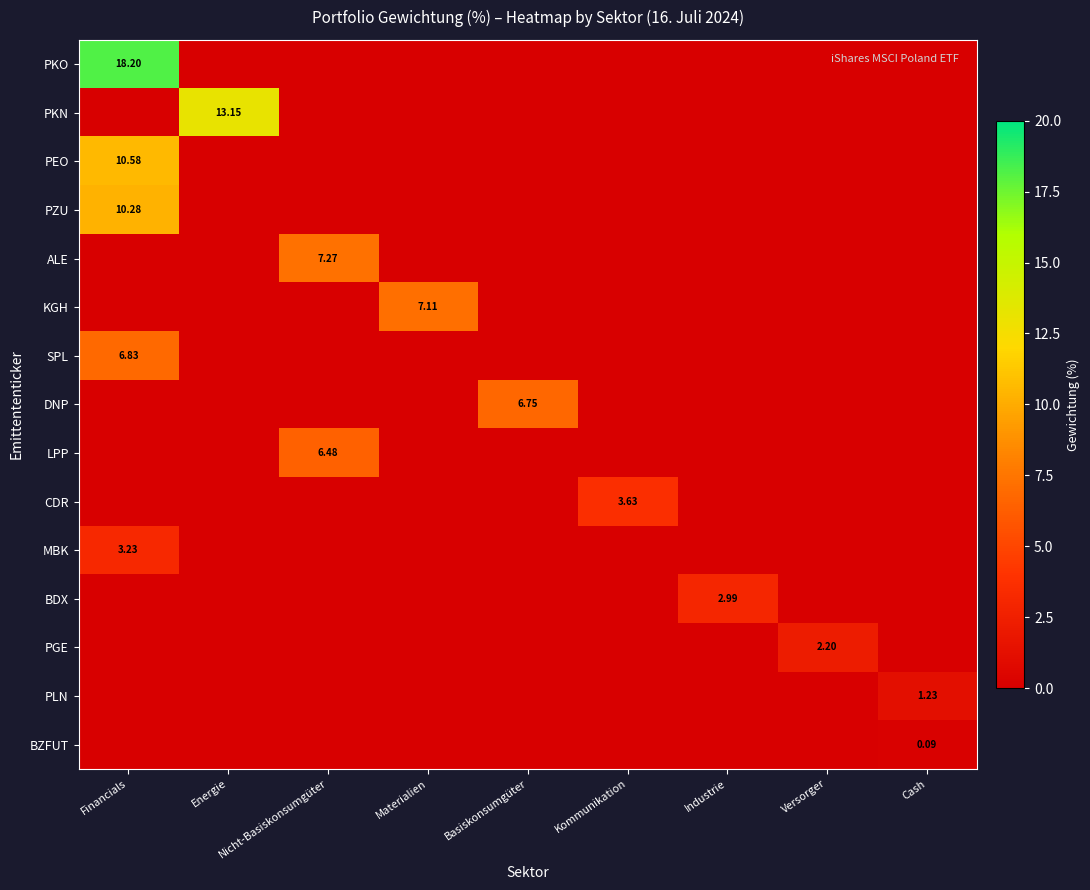

Which series has the largest total across all categories?

PKO